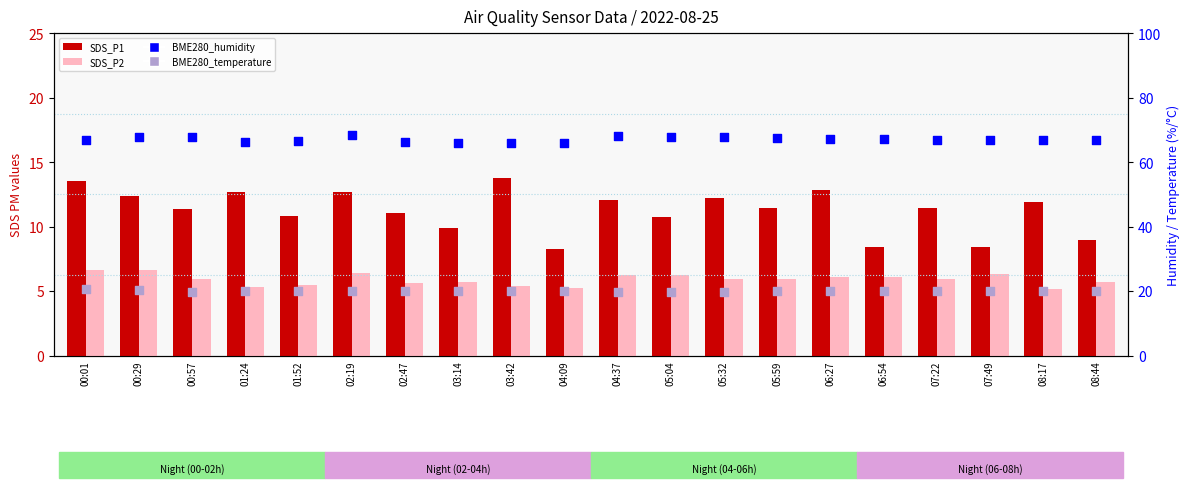

Which series has the largest total across all categories?

BME280_humidity